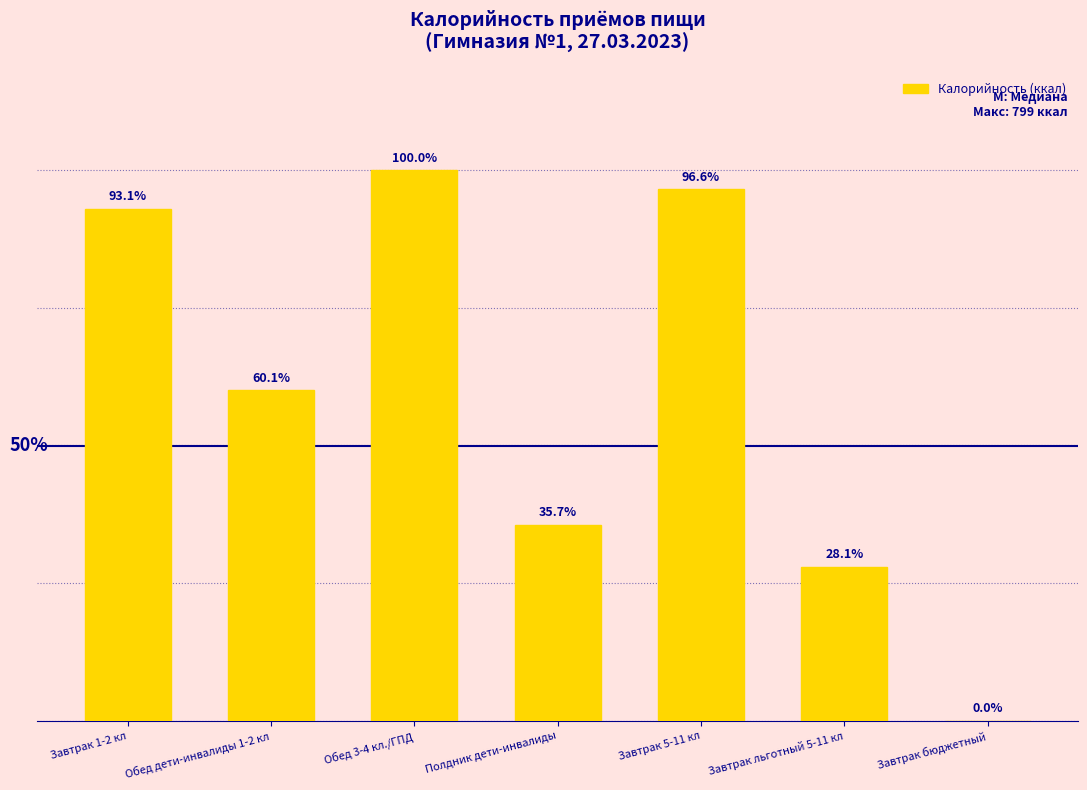

At which category does the chart reach its peak across all series?

Обед 3-4 кл./ГПД